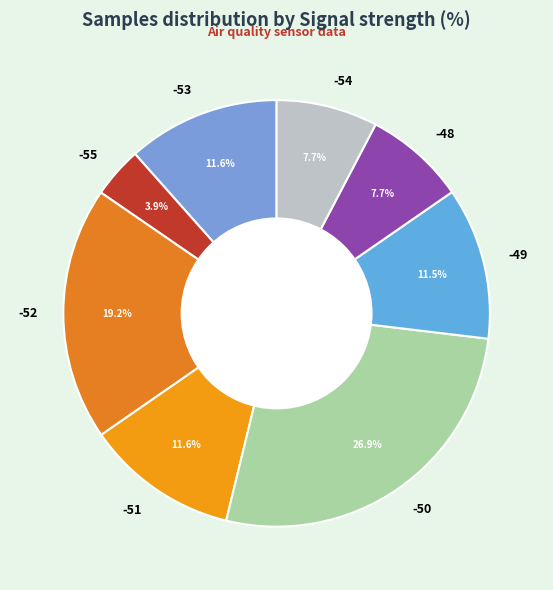

What is the ratio of the value at -48 to the value at -51?

0.7